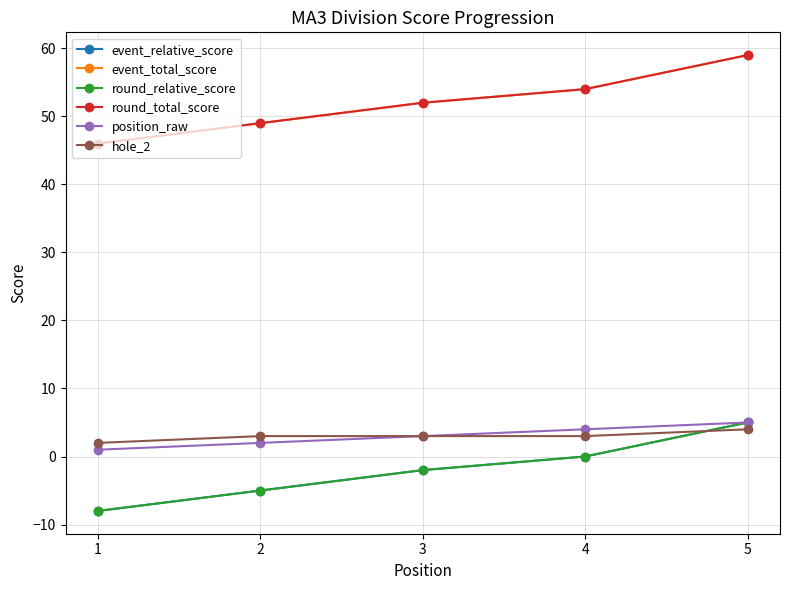

True or false: hole_2 and position_raw intersect in this chart.

False